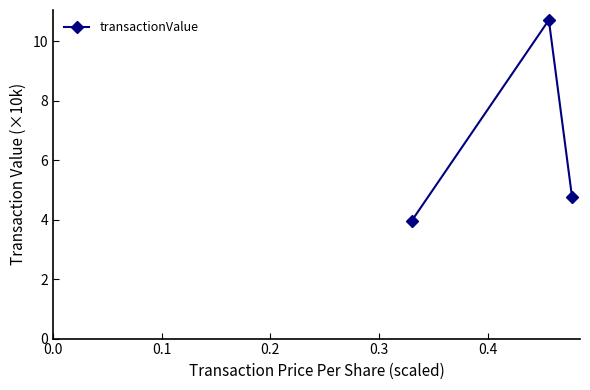

What is the value of the 2nd point from the left?

10.7